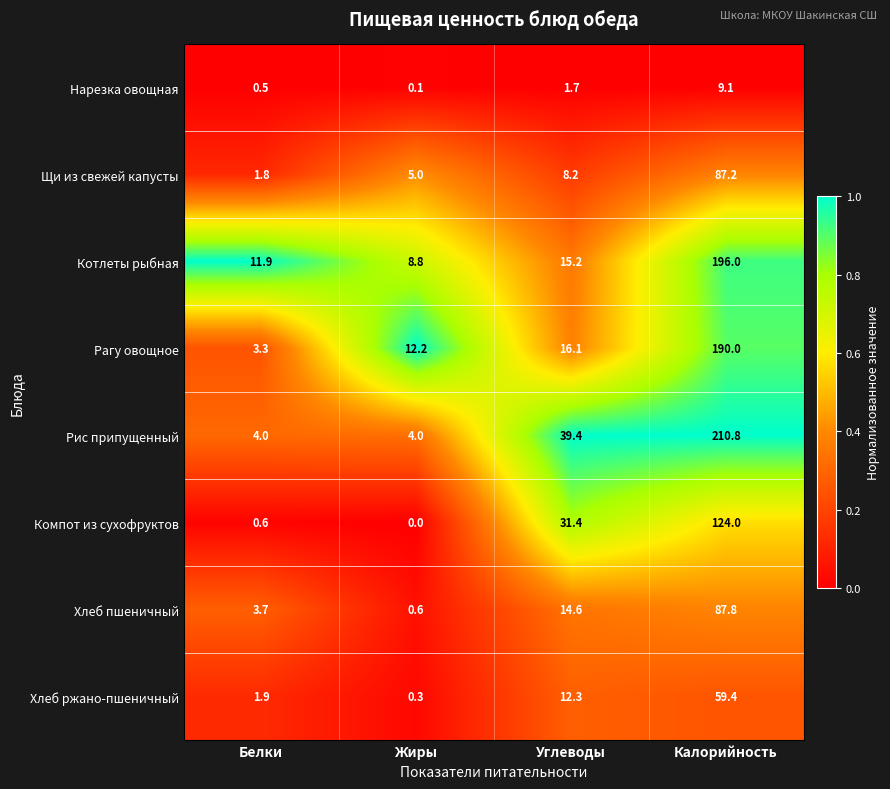

What value does the Рис припущенный series have at Жиры?

4.0